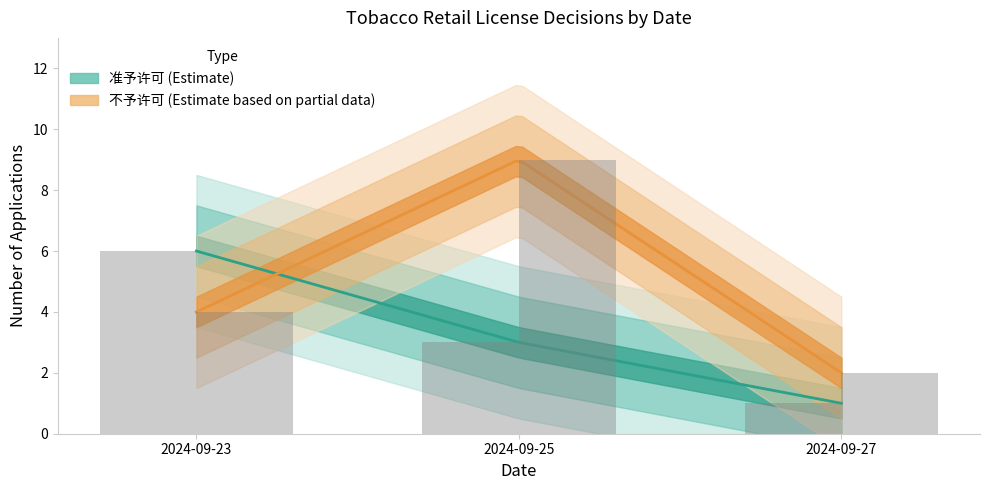

List the series in order of their peak value, highest first.

不予许可, 准予许可